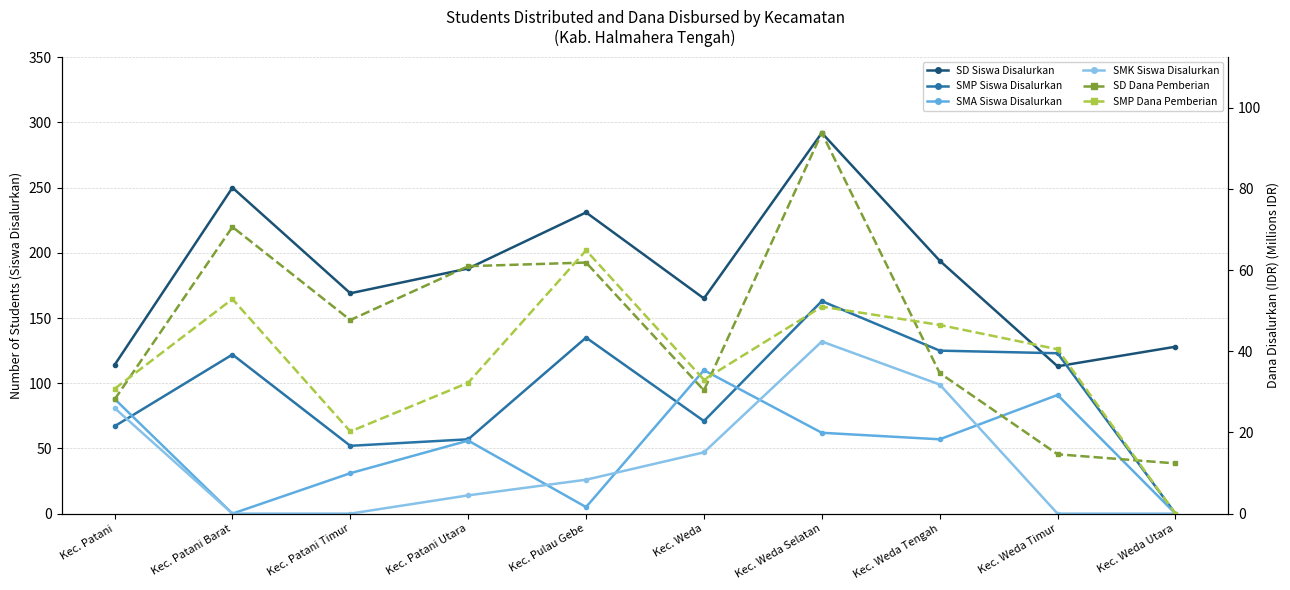

Between Kec. Patani and Kec. Patani Utara, which series saw the biggest shift?

SD Siswa Disalurkan